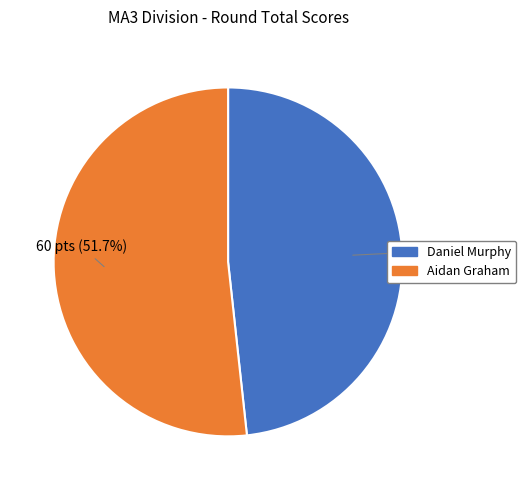

To the nearest percent, what is the difference between the largest and smallest slice percentages?

3%